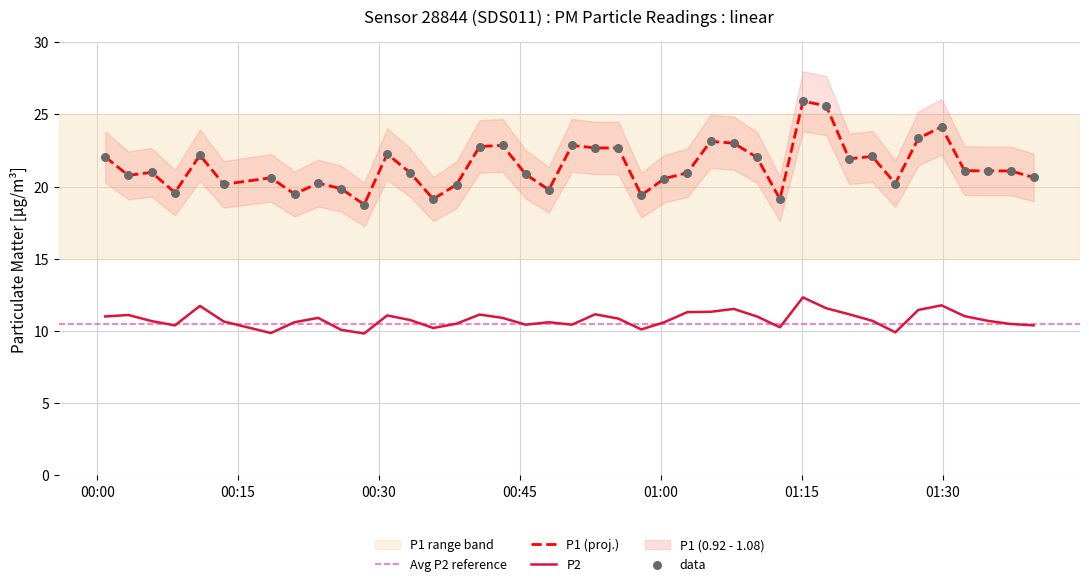

At how many categories does at least one series exceed 12?

40